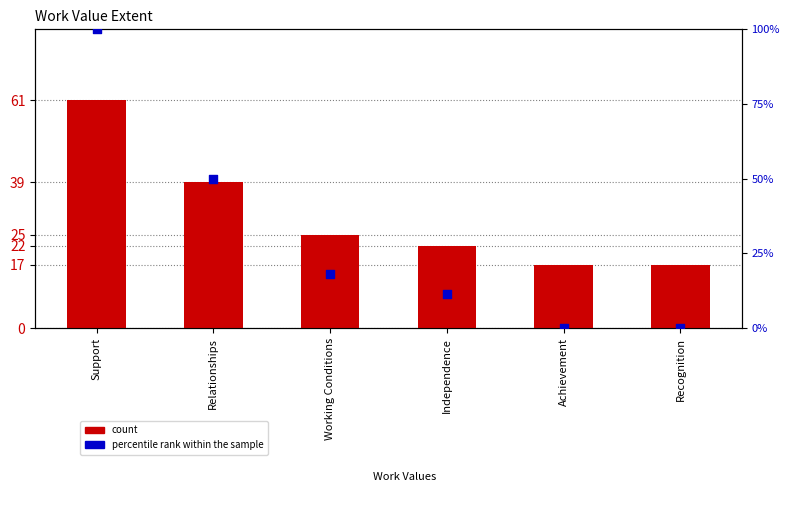

Which series reaches the maximum Y coordinate?

percentile rank within the sample